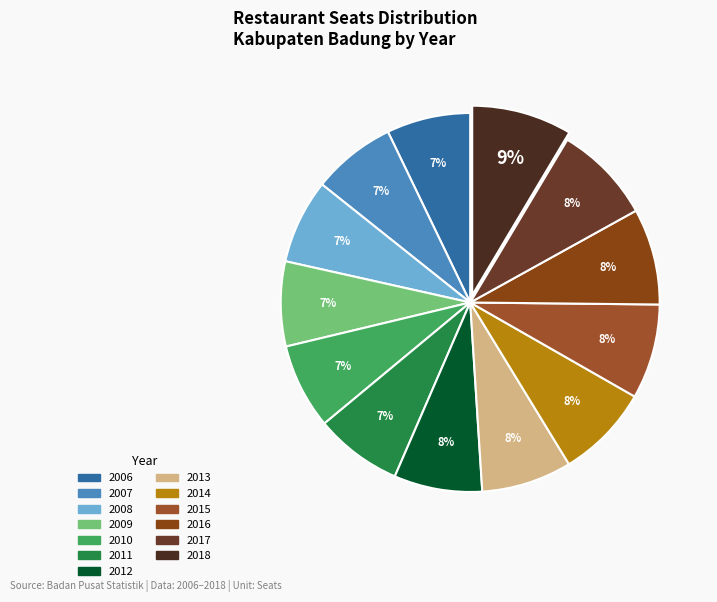

To the nearest percent, what percentage of the pie is 2015?

8%